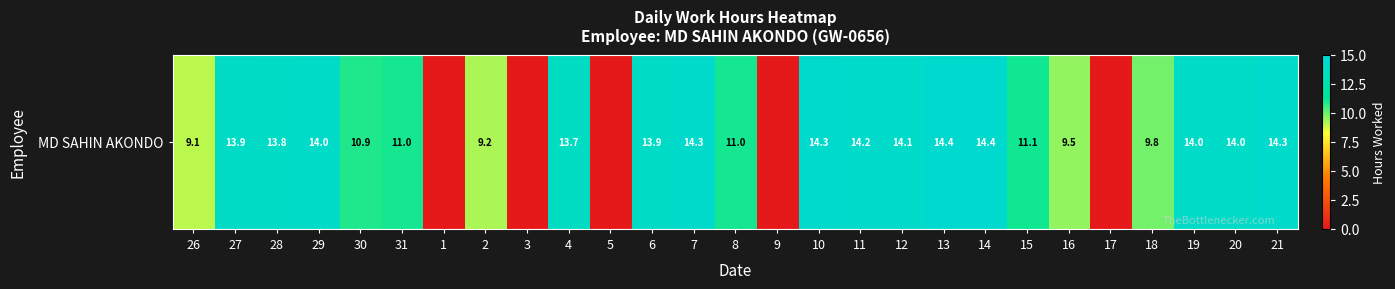

Between 9 and 27, which is larger?

27